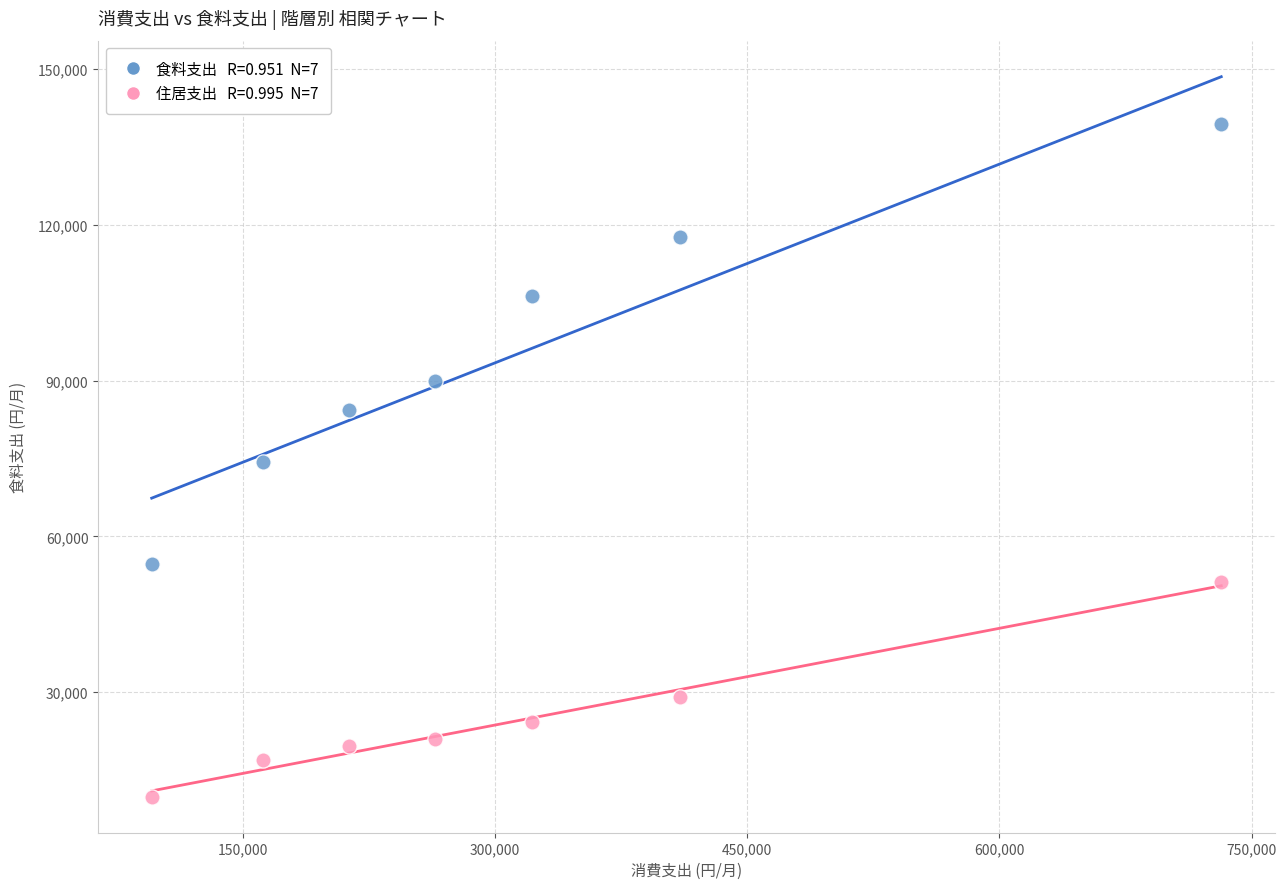

Across all data points, what is the range of Y values (max minus min)?

129589